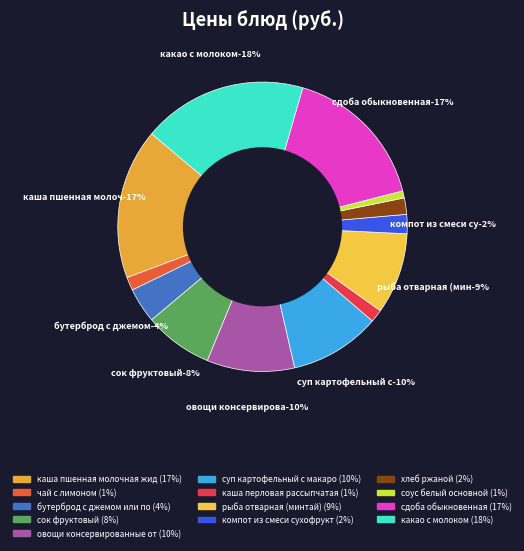

Is there a majority slice in this chart?

No